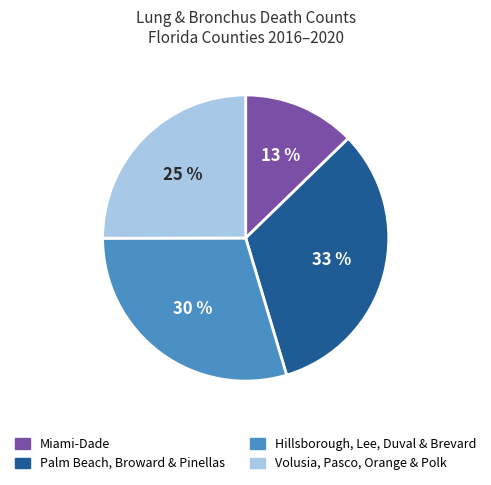

Does any single category account for the majority?

No